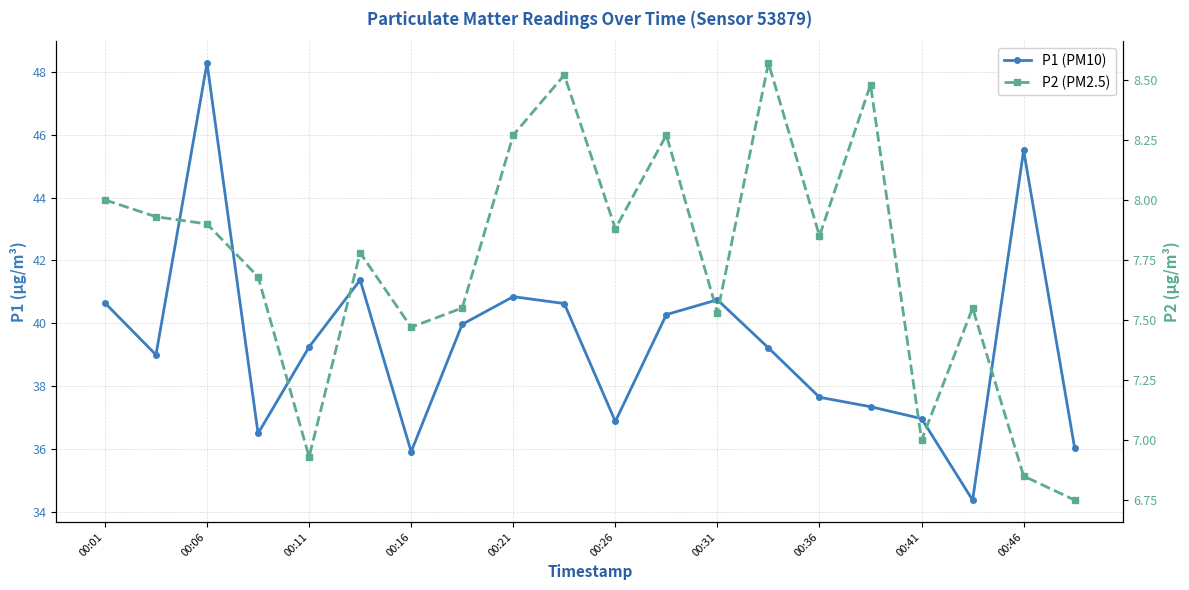

Is it true that P1 (PM10) equals 61.9 at 00:36?

False